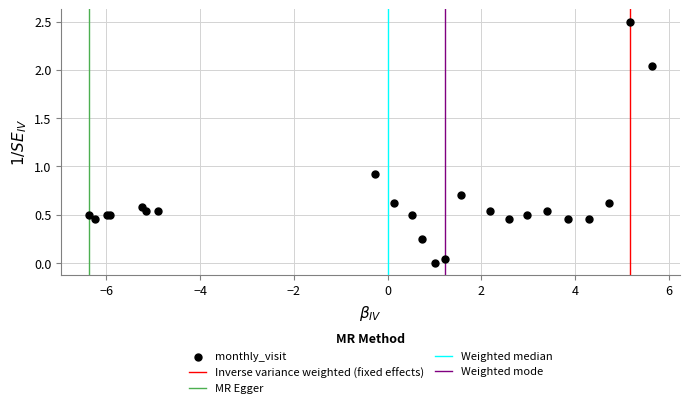

What Y value in the scatter plot is closest to 1?

0.9